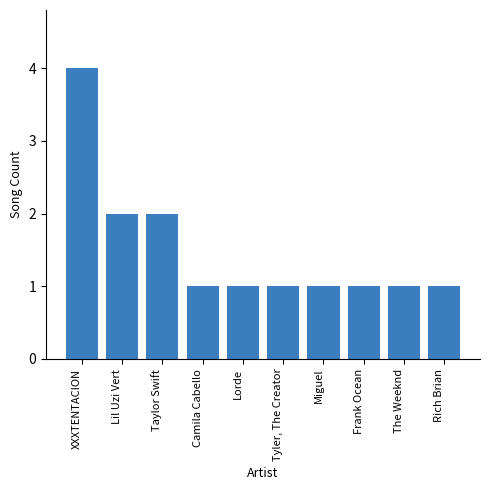

Reading left to right, extract all data points from this chart.

4	2	2	1	1	1	1	1	1	1